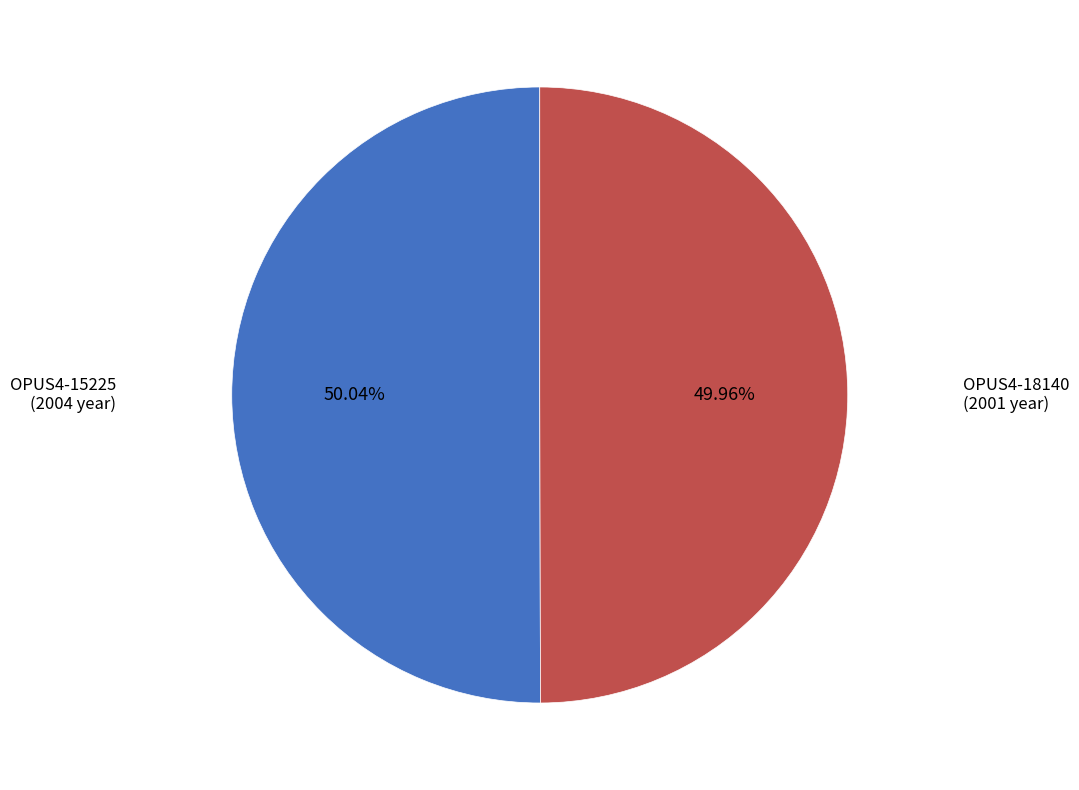

Count the number of slices in the pie.

2